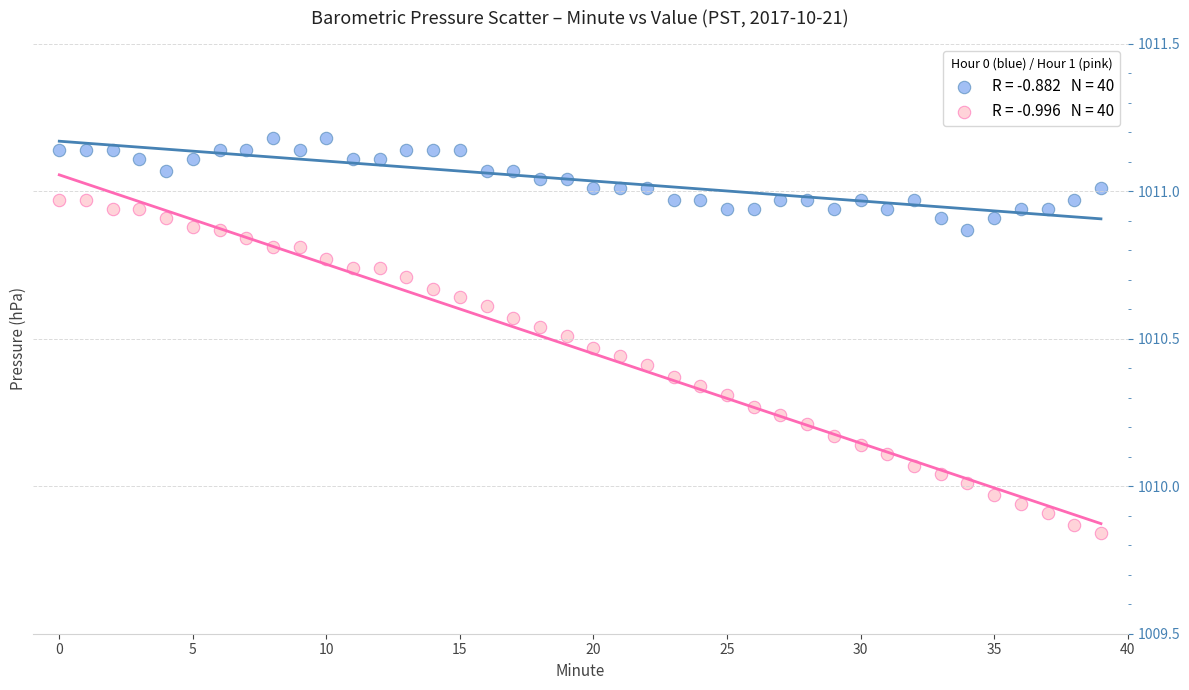

Across all data points, what is the range of Y values (max minus min)?

1.3